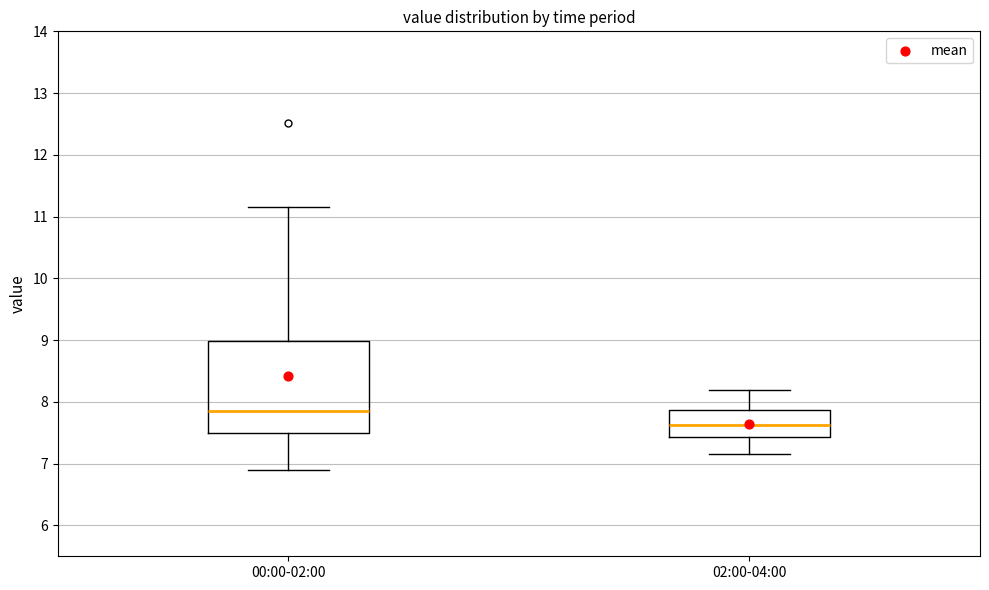

Reading left to right, read every box against the y-axis: the position of its median line, the range the box covers, and the ends of its whiskers. The values are not printed on the chart, so give them approximately, as read against the axis.

00:00-02:00: median 7.9, box 7.5 to 9.0, whiskers 6.9 to 11.2
02:00-04:00: median 7.6, box 7.4 to 7.9, whiskers 7.2 to 8.2